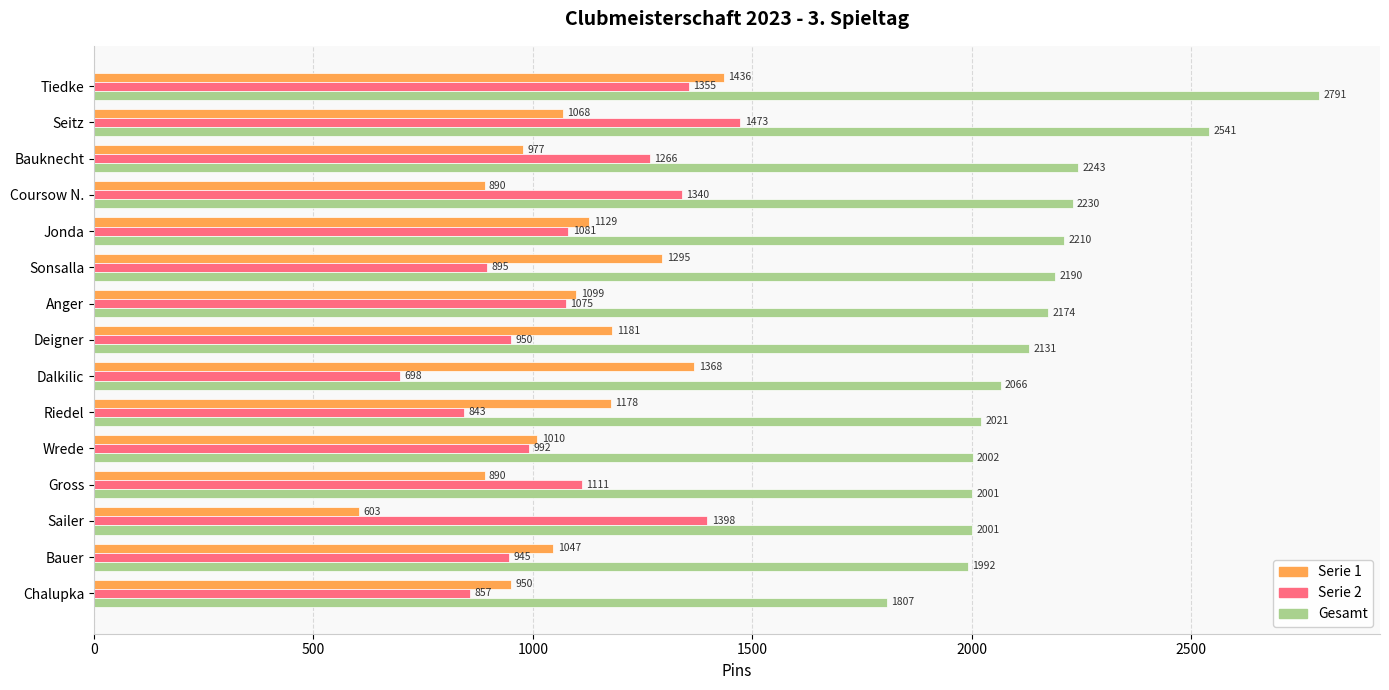

List the series in order of their peak value, highest first.

Gesamt, Serie 2, Serie 1